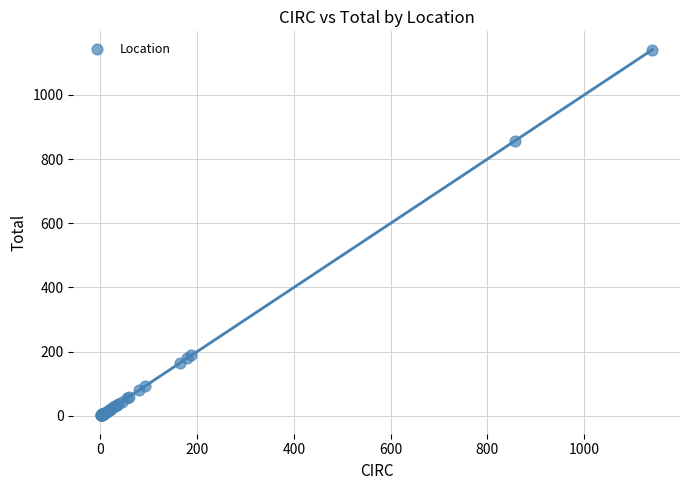

What Y value in the scatter plot is closest to 571?

857